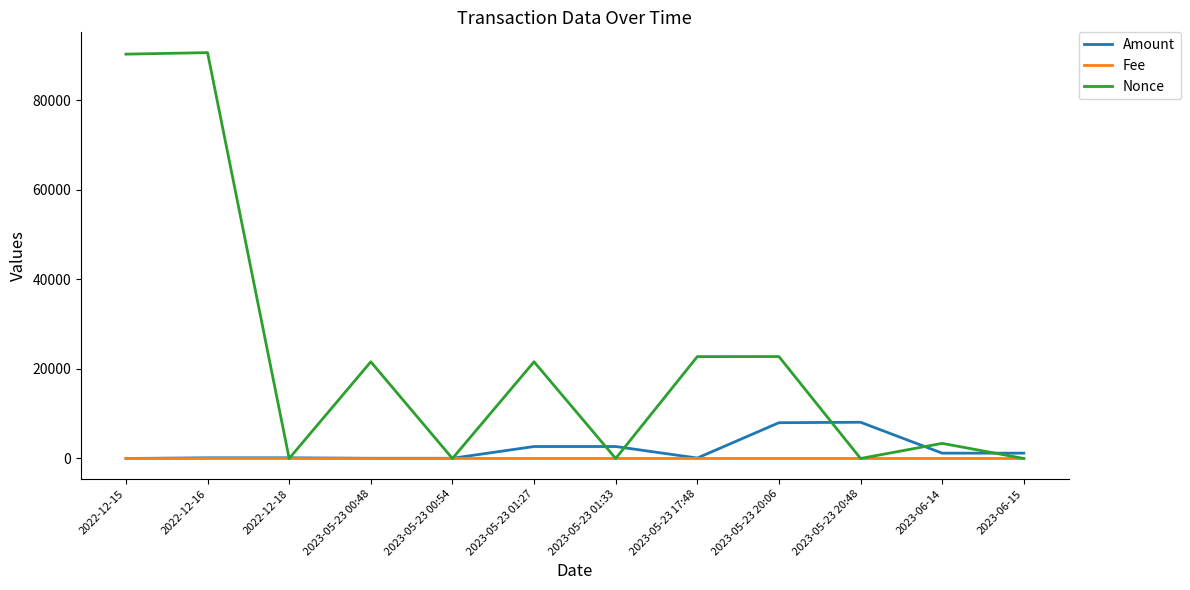

What is the total value across all series at 2023-06-15?

1195.6